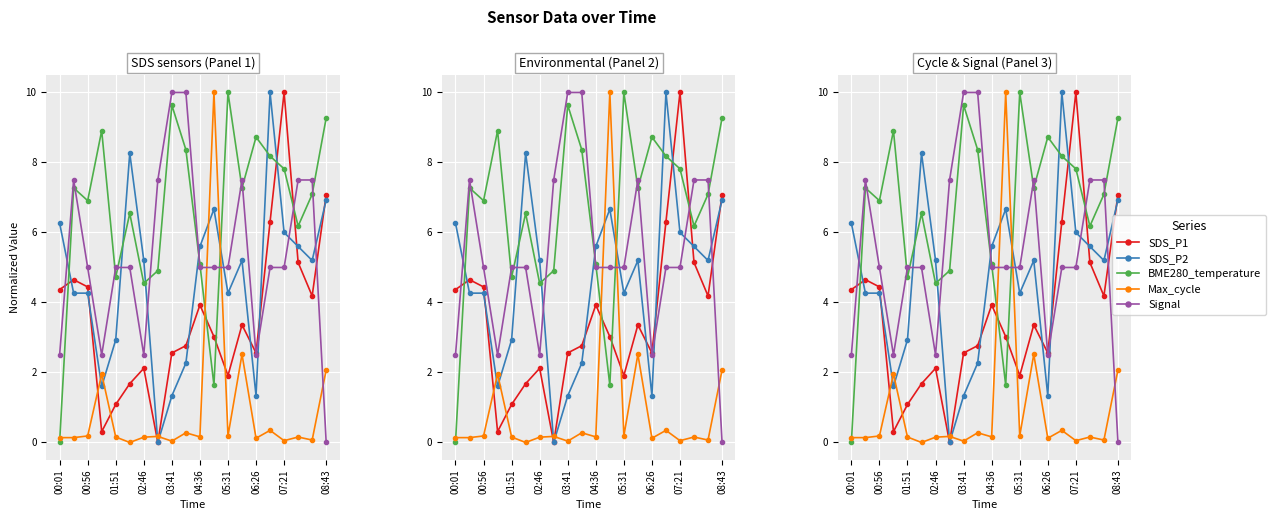

What are all the series names shown in the legend?

SDS_P1, SDS_P2, BME280_temperature, Max_cycle, Signal